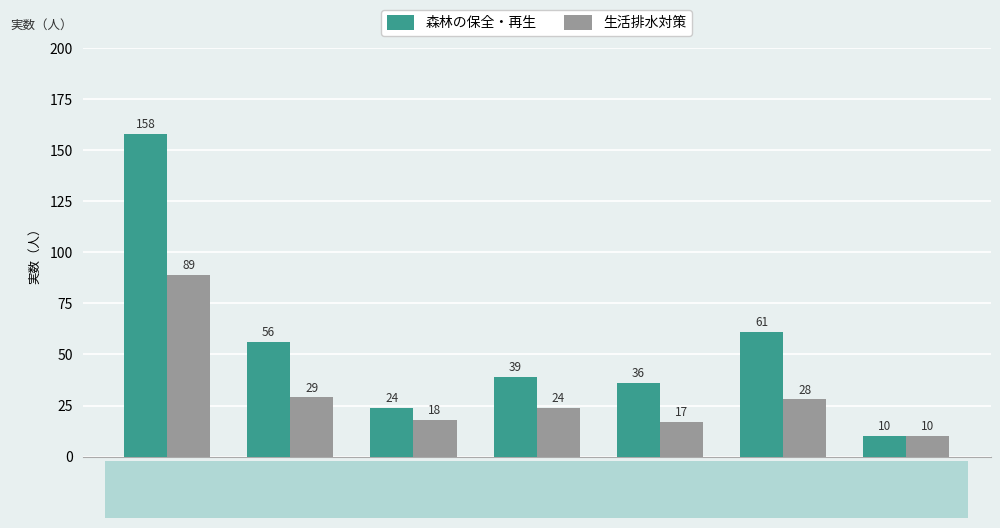

Which series changed the most between 川崎 and 横須賀三浦?

森林の保全・再生